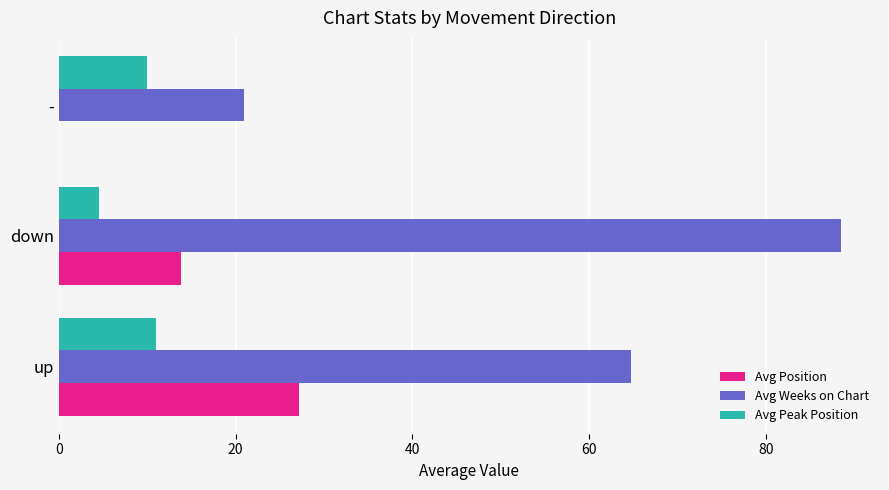

Which label corresponds to the largest value in the chart?

down